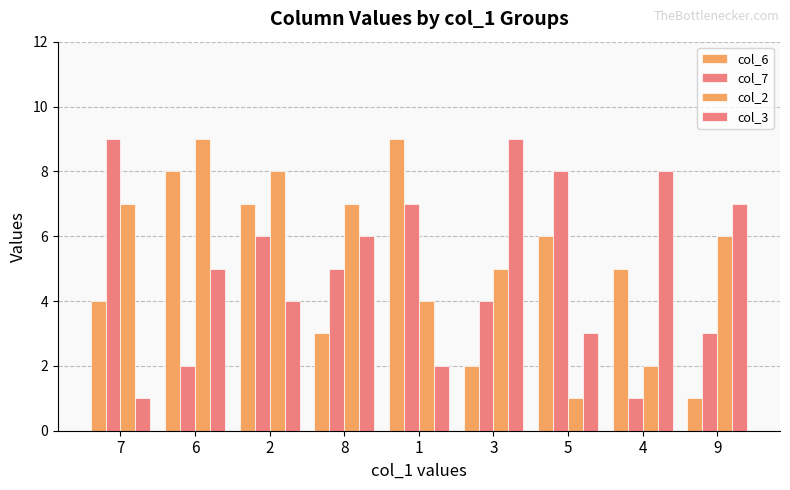

What is the difference between the second highest and minimum values in the col_7 series?

7